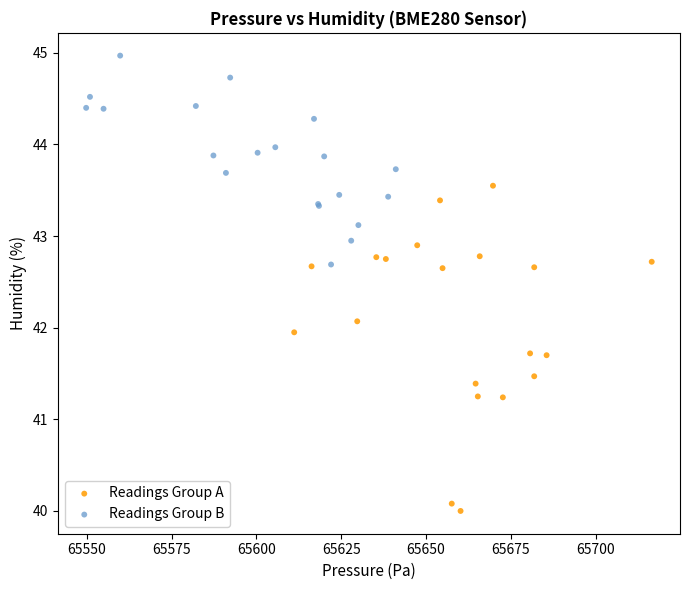

Which series has the widest spread of Y values?

Readings Group A